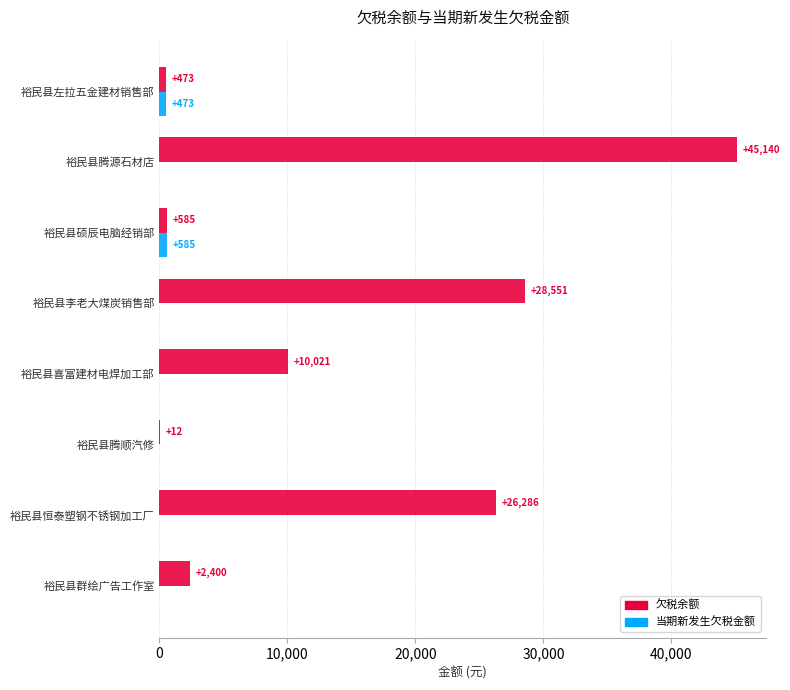

At which label is 当期新发生欠税金额 closest to 292?

裕民县左拉五金建材销售部